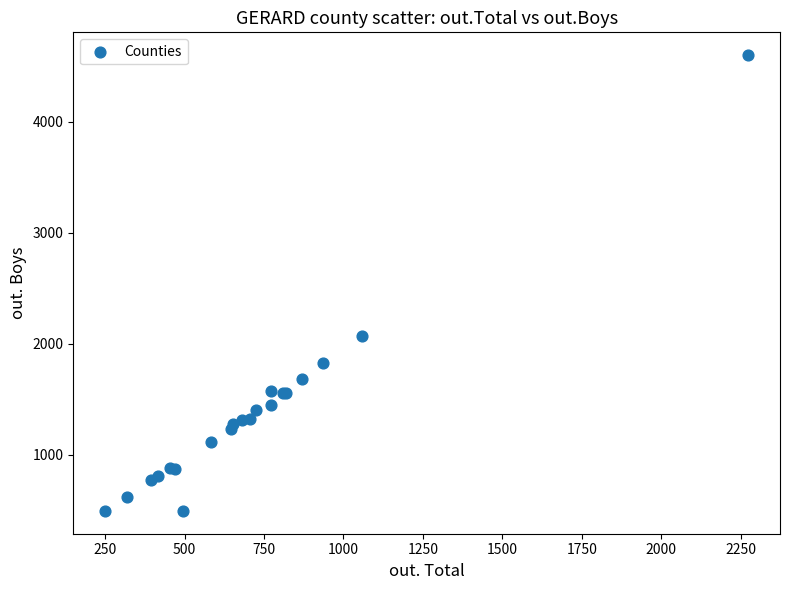

What Y value in the scatter plot is closest to 2545?

2070